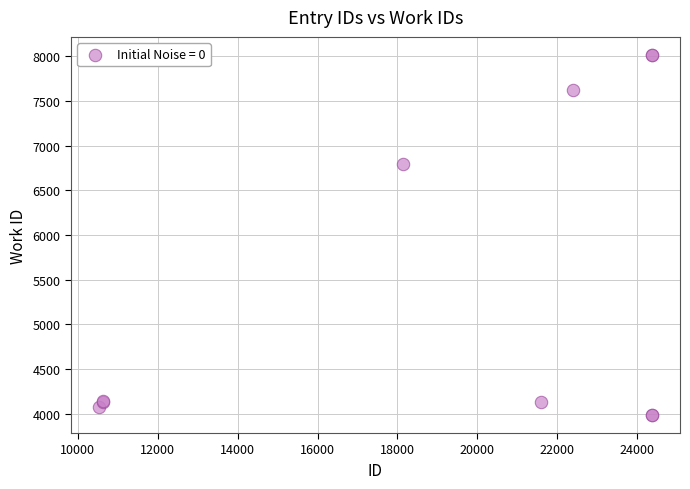

What Y value in the scatter plot is closest to 6000?

6795